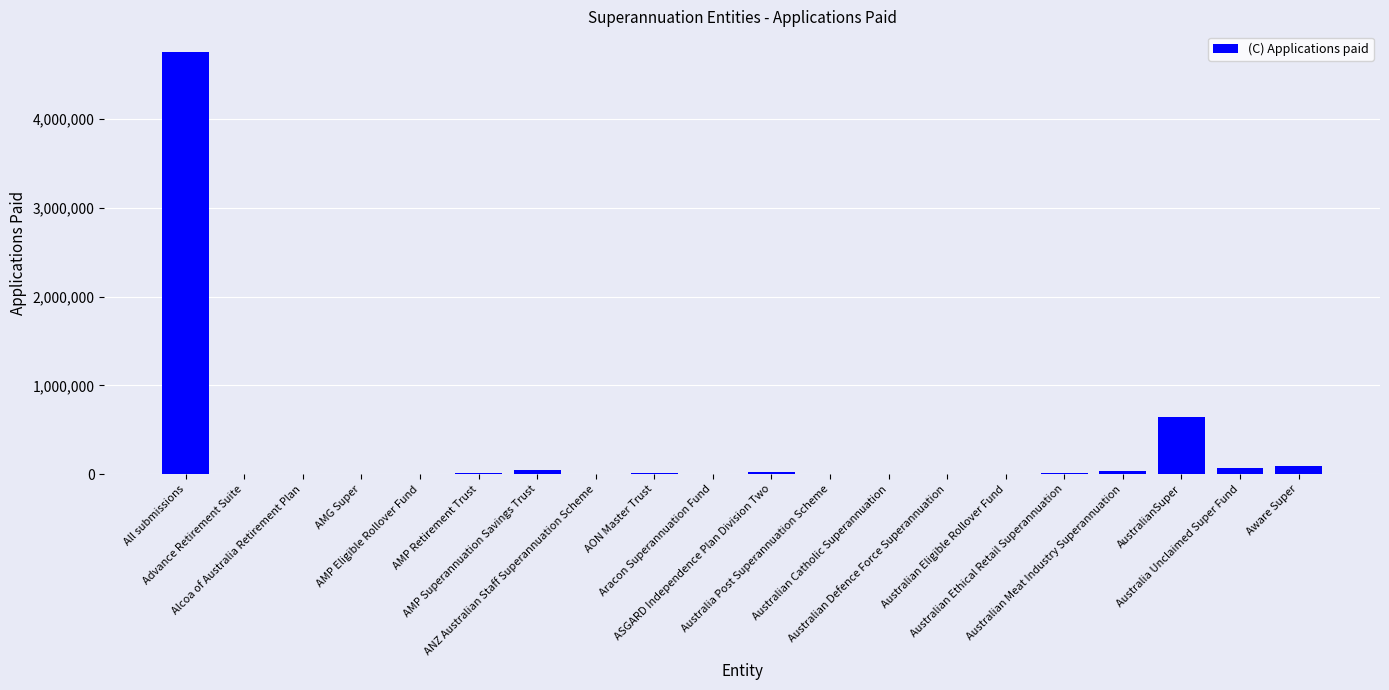

What is the greatest value displayed?

4749359